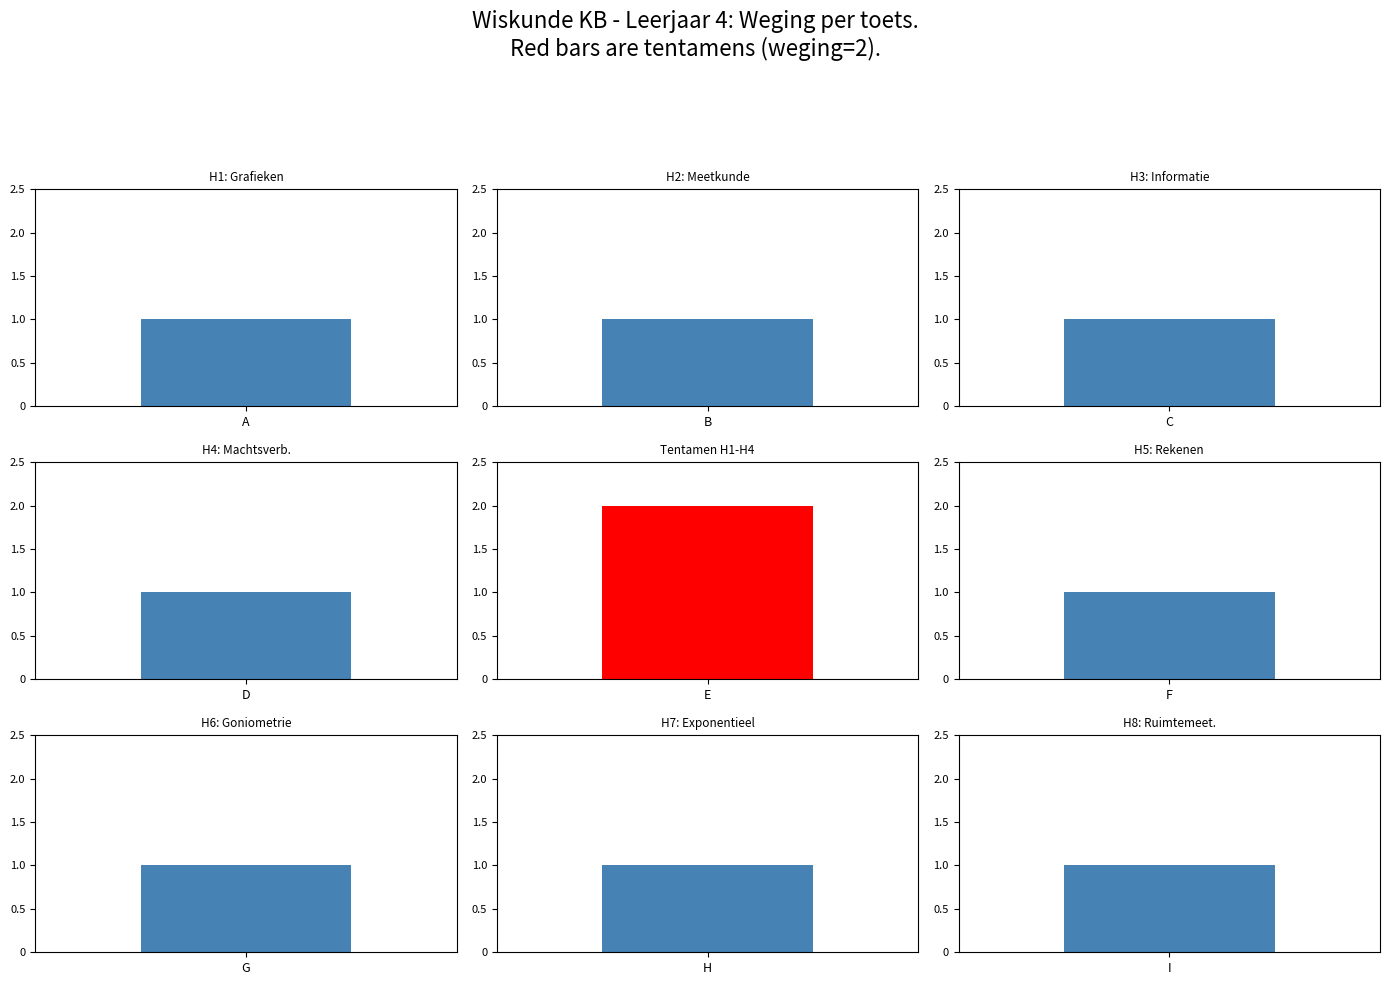

Which category has the highest value across all series?

E